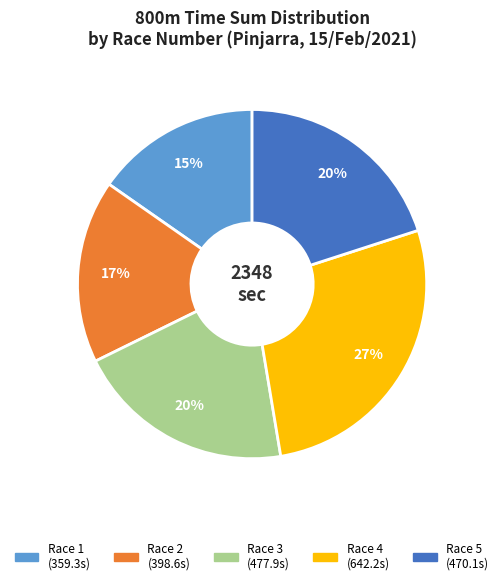

To the nearest percent, what is the difference between the largest and smallest slice percentages?

12%